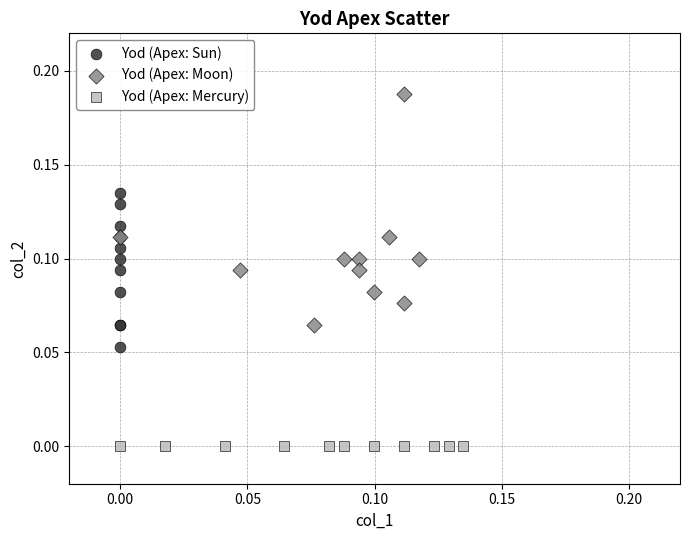

Which series contains the highest Y value?

Yod (Apex: Moon)